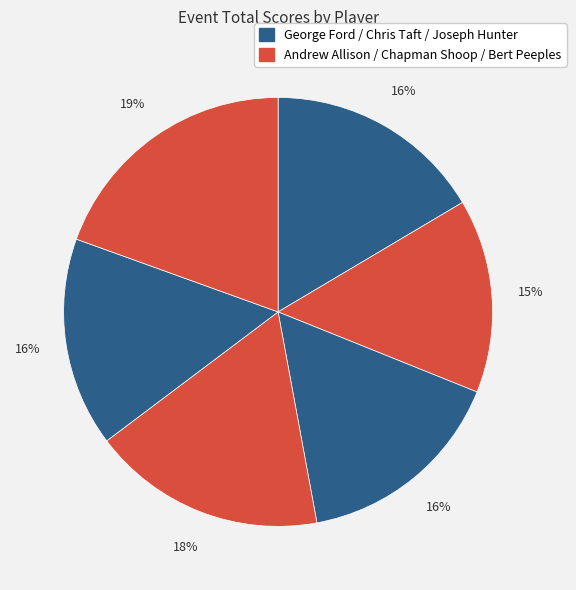

What is the smallest slice in the pie chart?

Andrew Allison